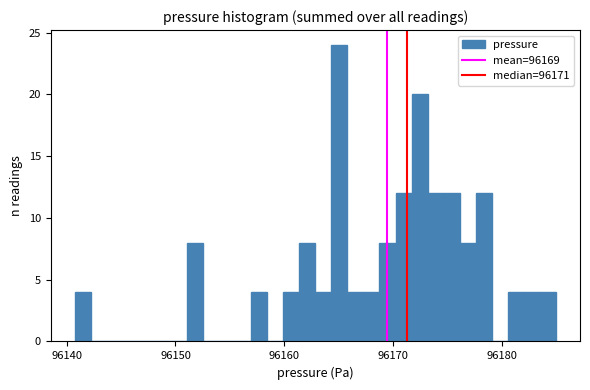

Read against the x-axis, roughly where is the centre of the tallest bar?

96165